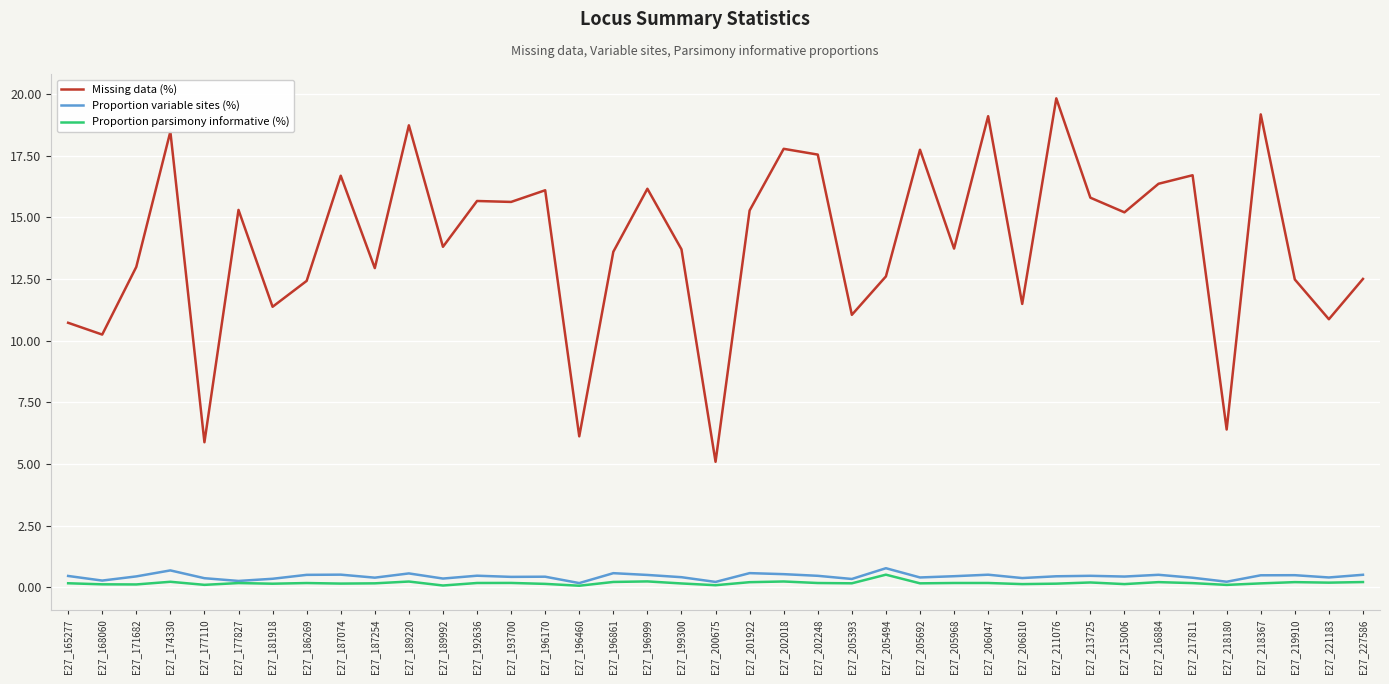

Is it true that Proportion parsimony informative (%) equals 0.2 at E27_196861?

True